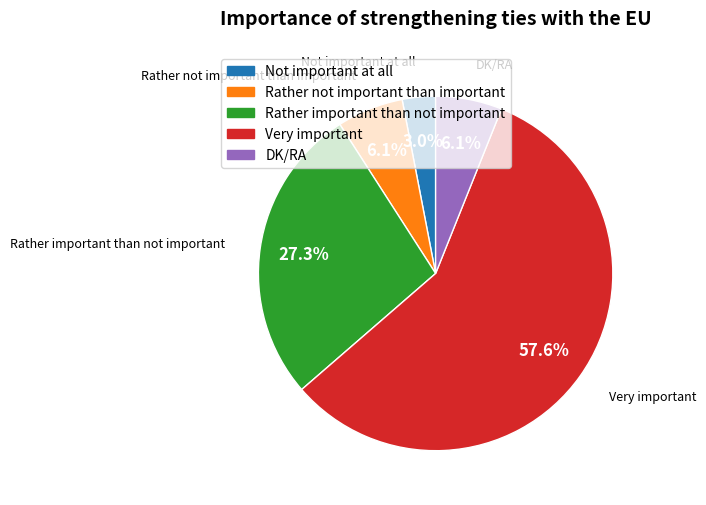

To the nearest percent, what is the combined percentage of Rather important than not important and Not important at all?

30%